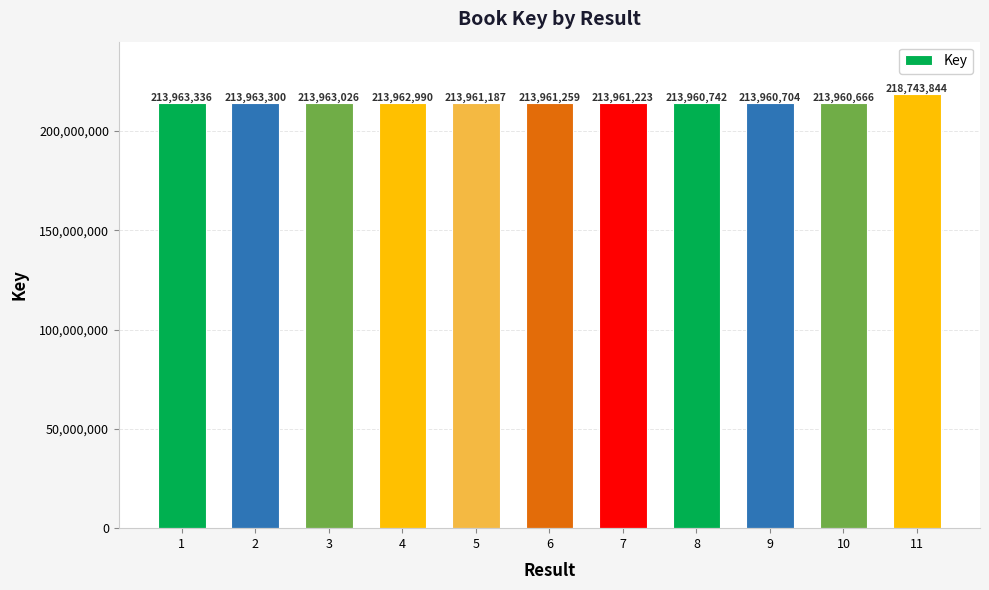

Reading right to left, what are all the values shown in this chart?

218743844	213960666	213960704	213960742	213961223	213961259	213961187	213962990	213963026	213963300	213963336